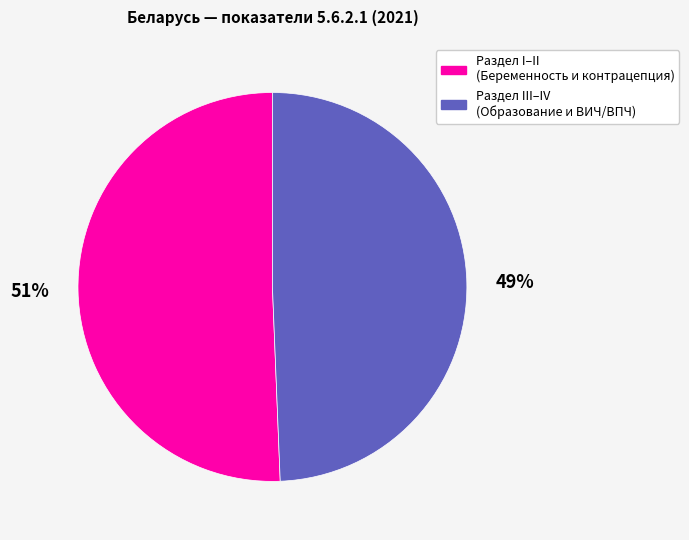

Count the number of slices in the pie.

2